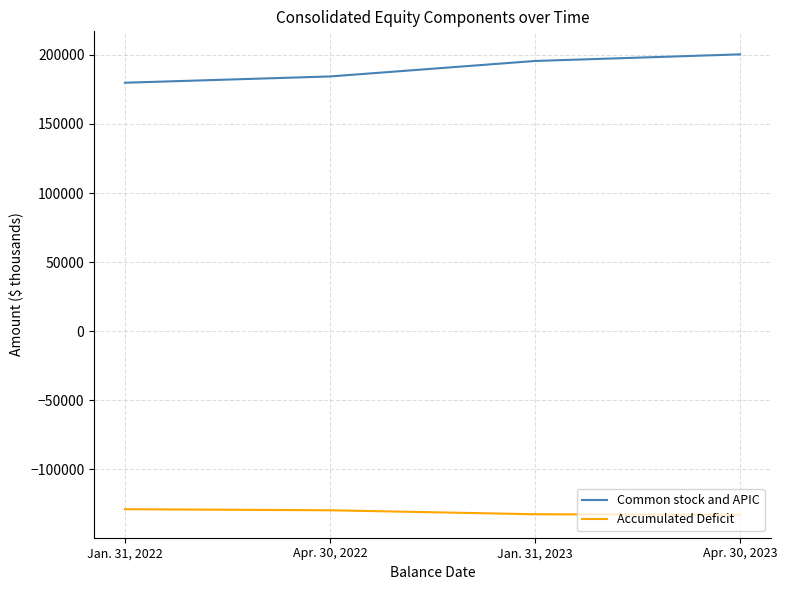

The Accumulated Deficit series shows -132443 at Jan. 31, 2023. True or false?

True